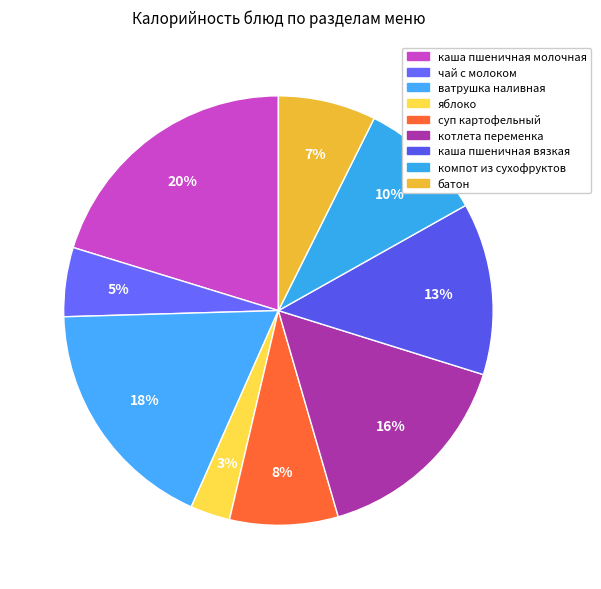

Is ватрушка наливная the majority of the pie?

No